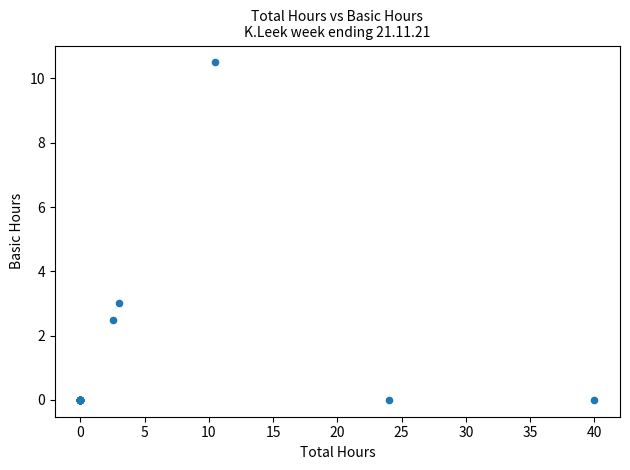

What Y value in the scatter plot is closest to 5?

3.0